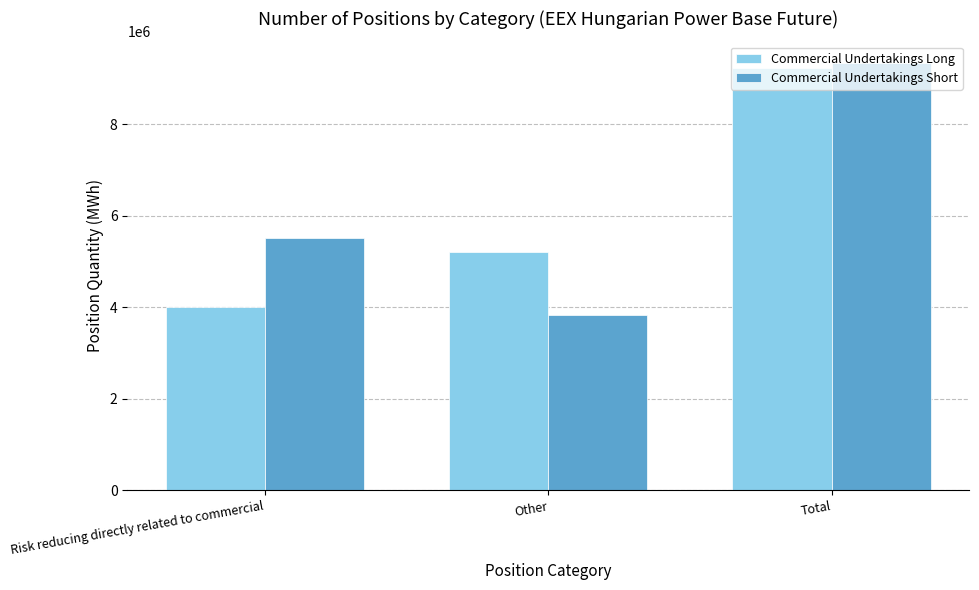

What are all the series names shown in the legend?

Commercial Undertakings Long, Commercial Undertakings Short